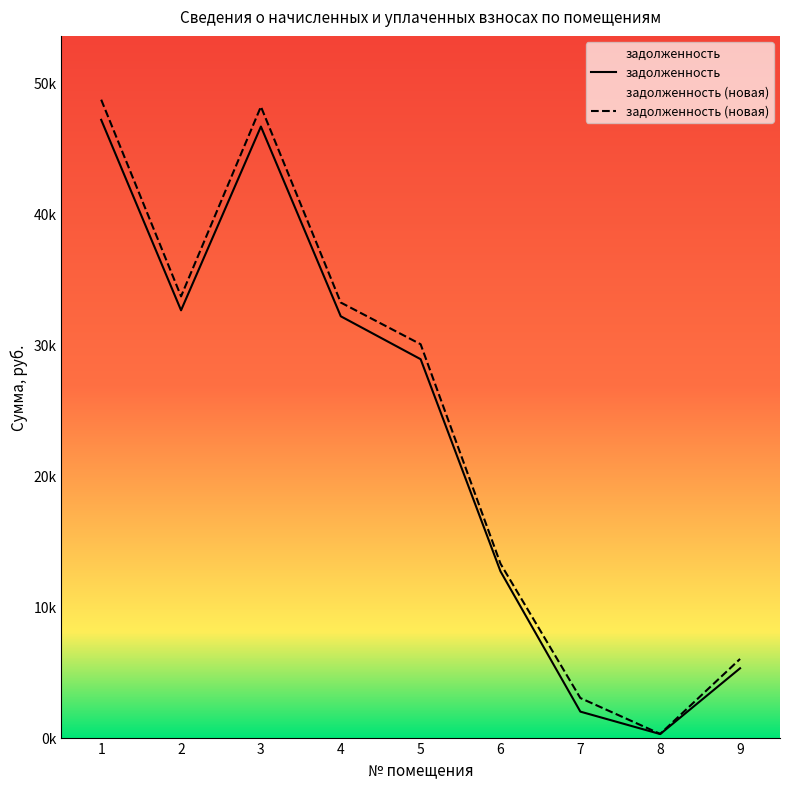

Reading left to right, extract all data points from this chart.

задолженность: 1=47168.9	2=32624.6	3=46655.4	4=32168.4	5=28891.5	6=12693.9	7=1982.0	8=269.4	9=5291.3
задолженность (новая): 1=48707.1	2=33688.6	3=48176.9	4=33217.4	5=30033.5	6=13280.1	7=3019.9	8=282.1	9=6003.7